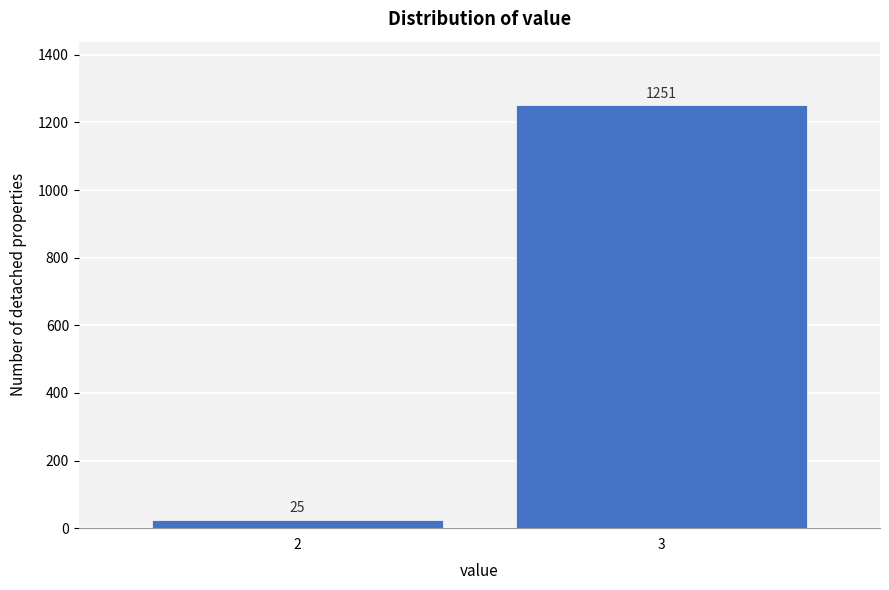

Reading left to right, transcribe all the data shown in this chart.

2=25	3=1251